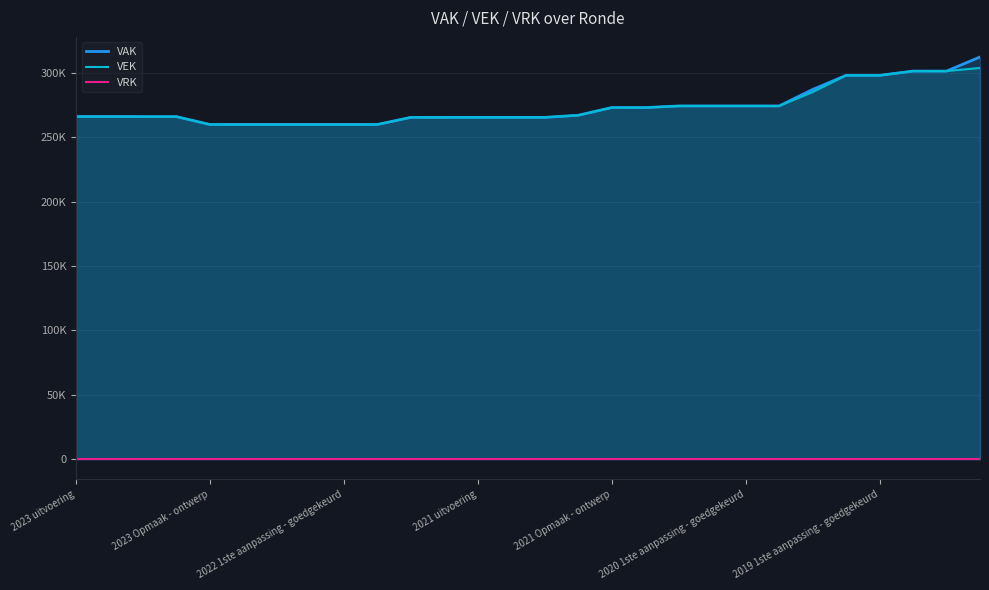

Rank the series at 26 from lowest to highest value.

VRK, VAK, VEK